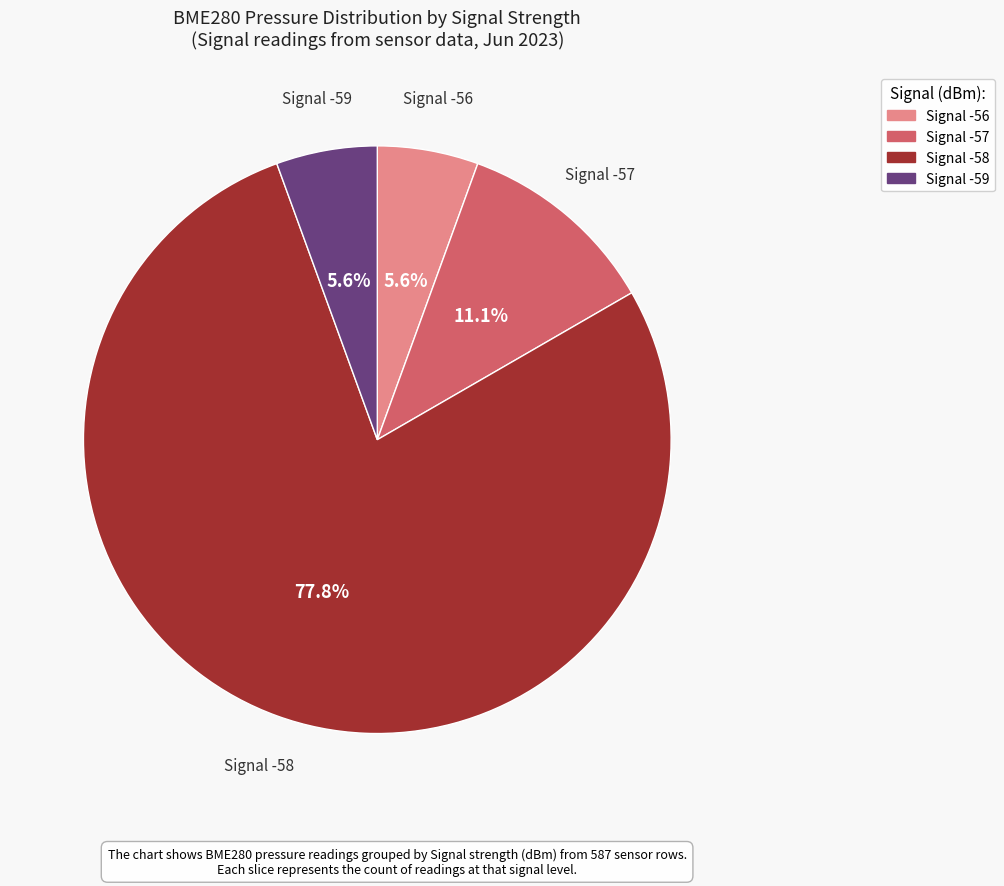

Is there a majority slice in this chart?

Yes